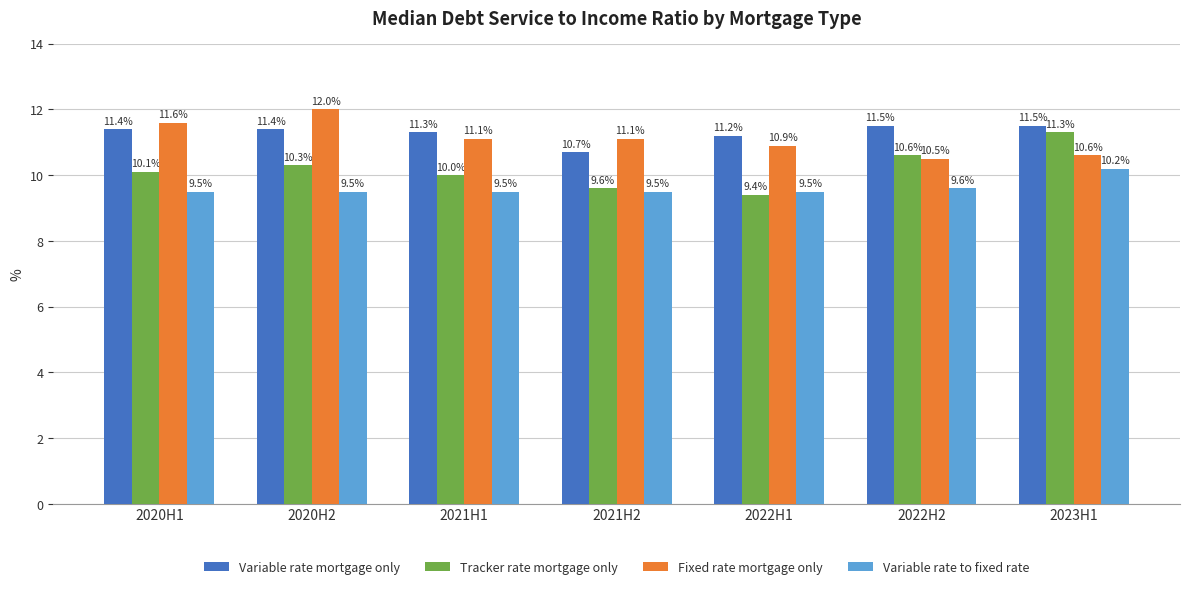

What is the difference between the maximum and second lowest values in the Variable rate mortgage only series?

0.3